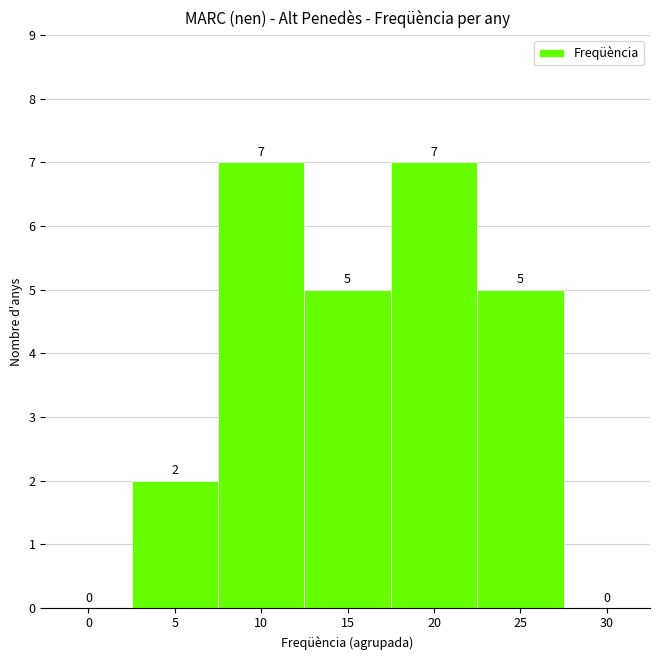

Reading left to right, extract all data points from this chart.

0=0	5=2	10=7	15=5	20=7	25=5	30=0